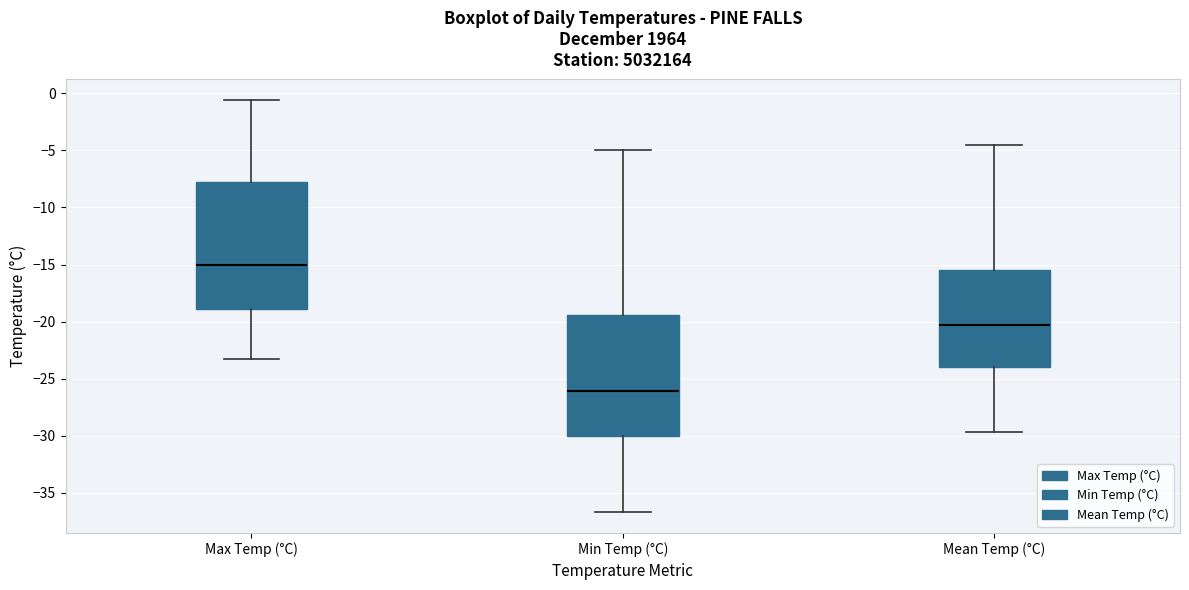

Reading left to right, transcribe this box plot: for each box, give where its median line is, the range the box spans, and where its two whiskers end, as read against the y-axis. The values are not printed on the chart, so give them approximately, as read against the axis.

Max Temp (°C): median -15.0, box -19.0 to -8.0, whiskers -23.5 to -0.5
Min Temp (°C): median -26.0, box -30.0 to -19.5, whiskers -36.5 to -5.0
Mean Temp (°C): median -20.5, box -24.0 to -15.5, whiskers -29.5 to -4.5